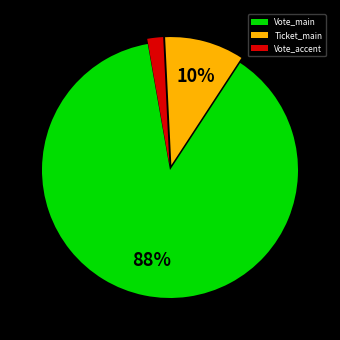

Does Ticket_main account for over 50% of the chart?

No